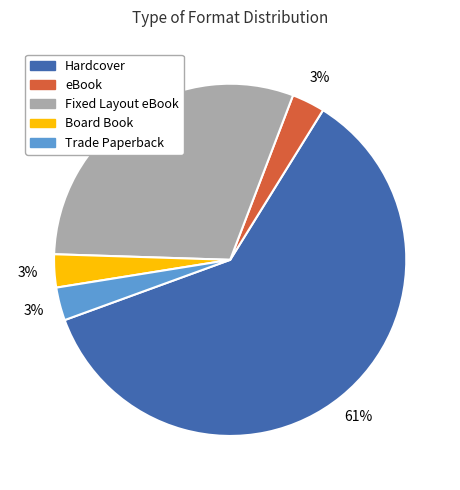

Is it true that Fixed Layout eBook is 44% of the pie?

False